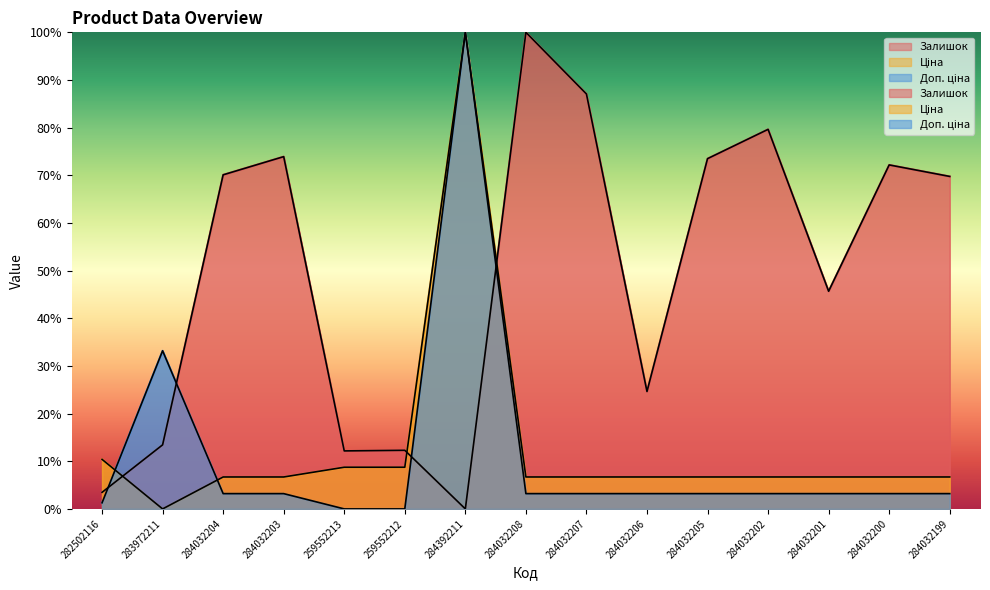

True or false: Доп. ціна and Ціна cross at least once.

True